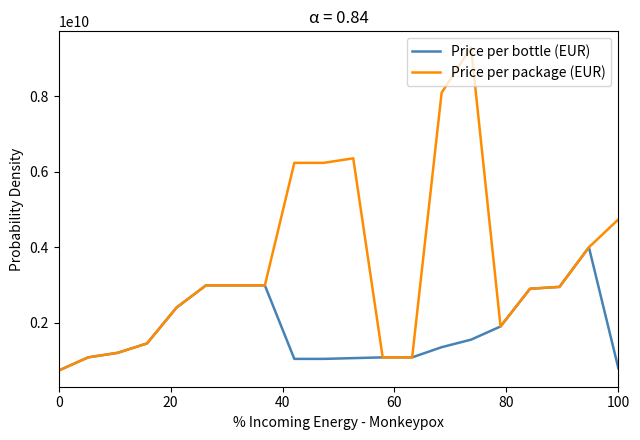

Which series has the largest range (max minus min)?

Price per package (EUR)